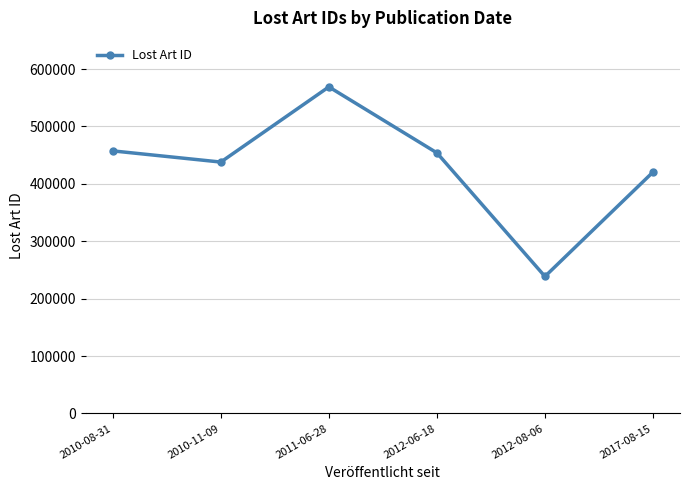

Where does the data first go above 453989?

2010-08-31